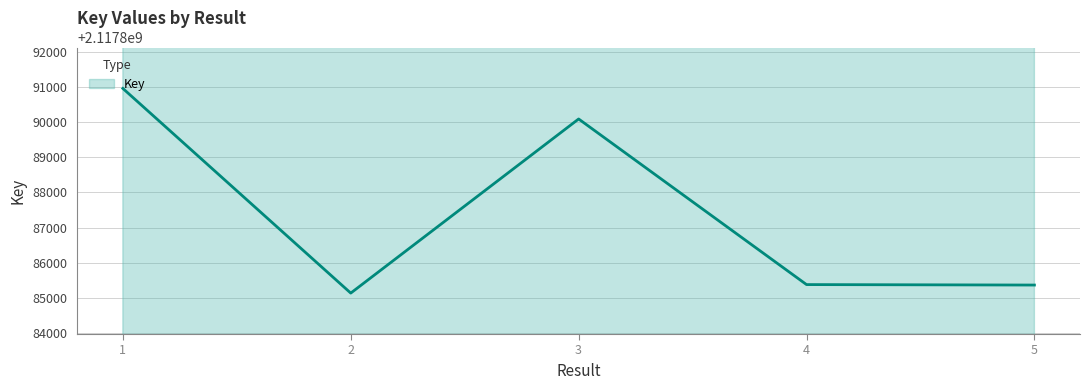

List the labels in order of value, smallest first.

2, 5, 4, 3, 1